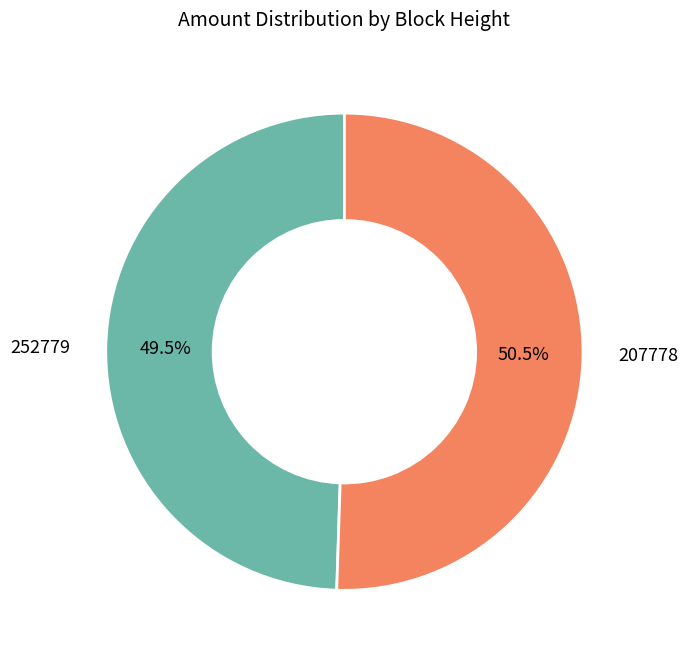

Which slice represents more than half of the pie?

207778